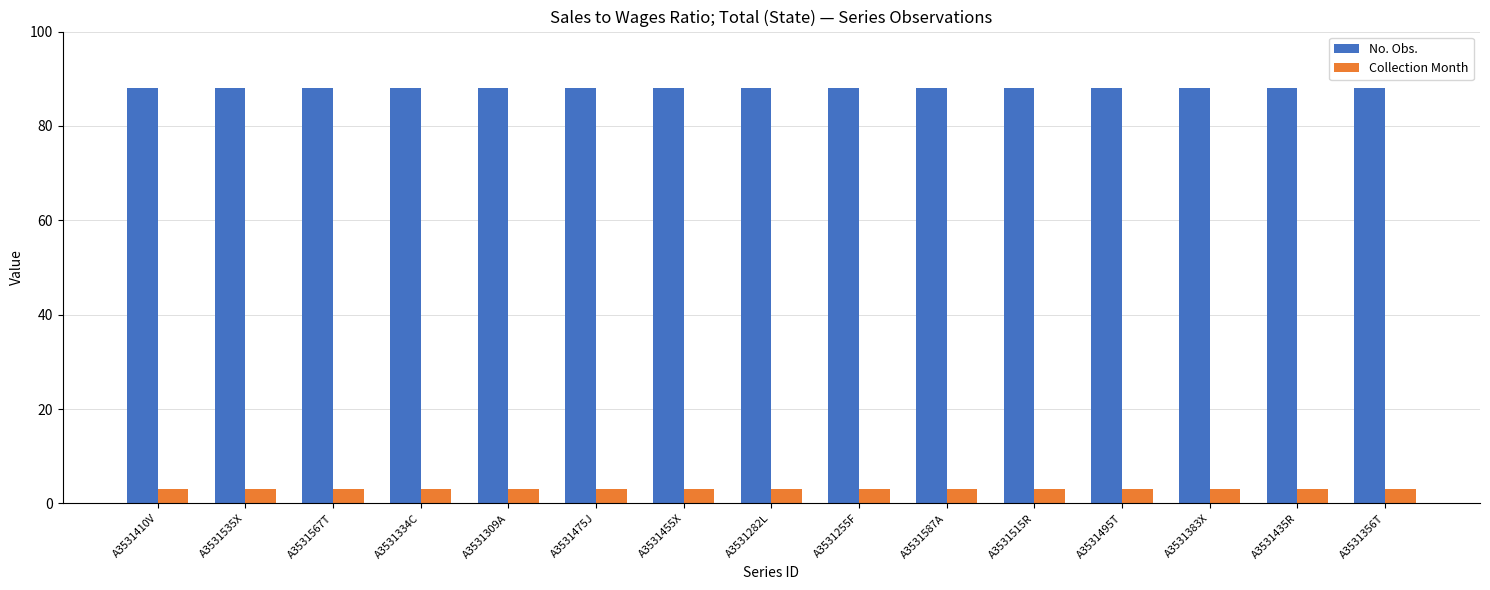

Rank the series by their average value, from lowest to highest.

Collection Month, No. Obs.